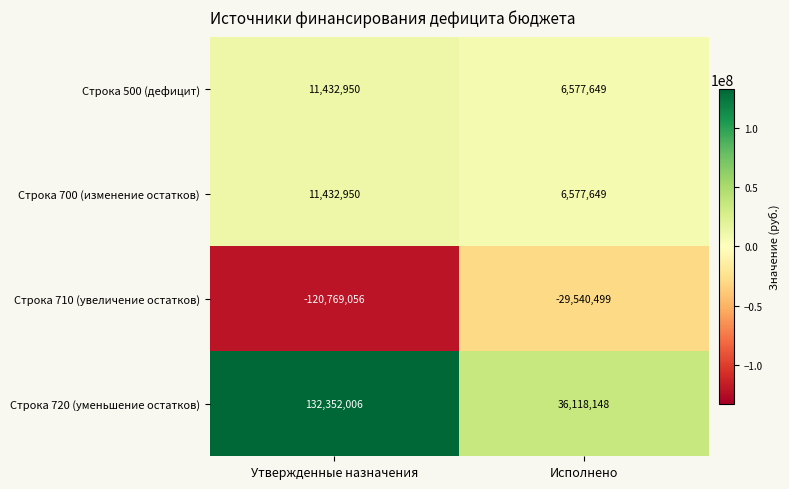

List the labels in order of Строка 720 (уменьшение остатков) value, largest first.

Утвержденные назначения, Исполнено